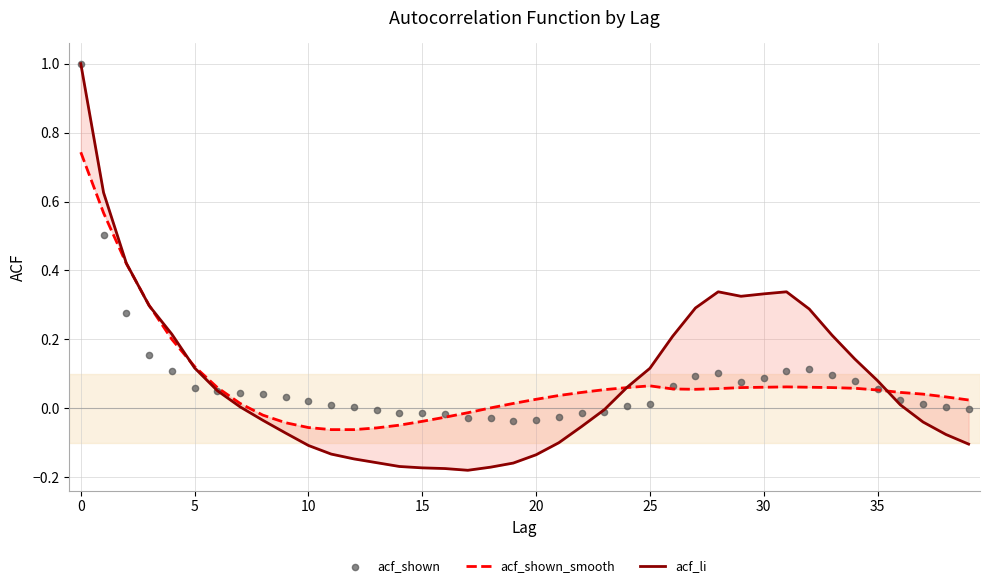

Is the value of acf_shown_smooth at 27 greater than the value of acf_li at 12?

Yes